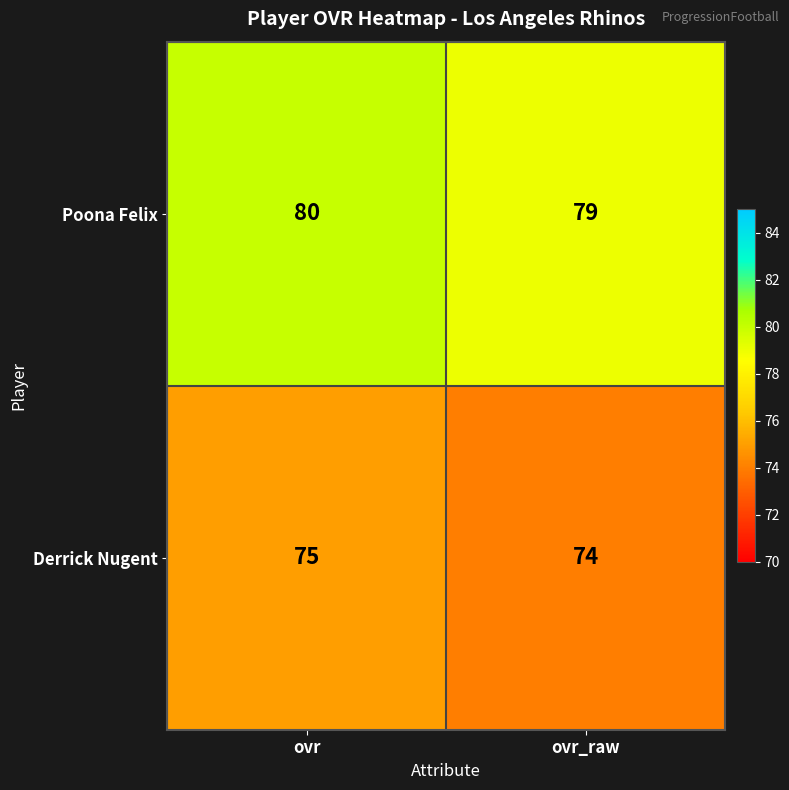

List the series in order of their peak value, highest first.

Poona Felix, Derrick Nugent